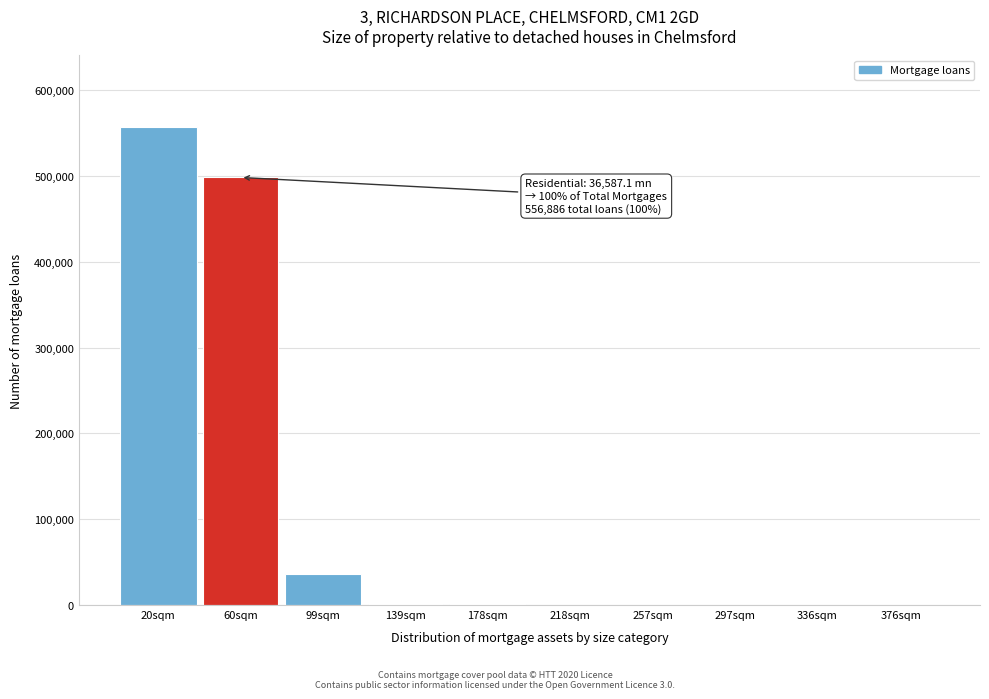

At which label is the value closest to 278448?

60sqm